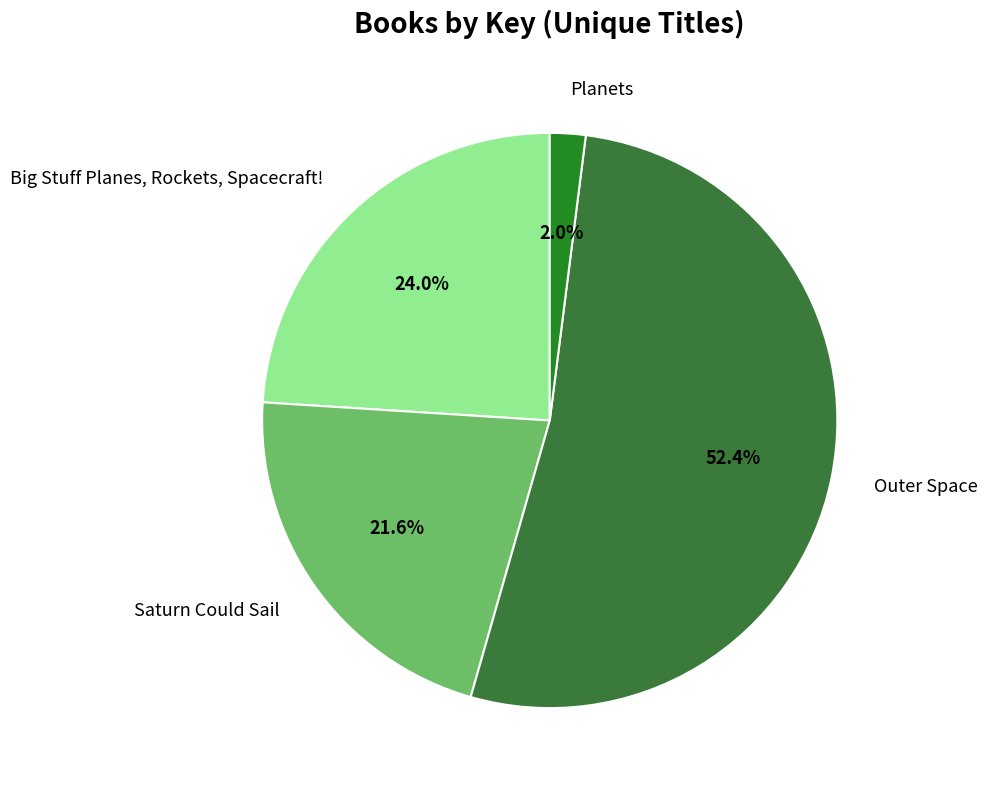

Does any single category account for the majority?

Yes